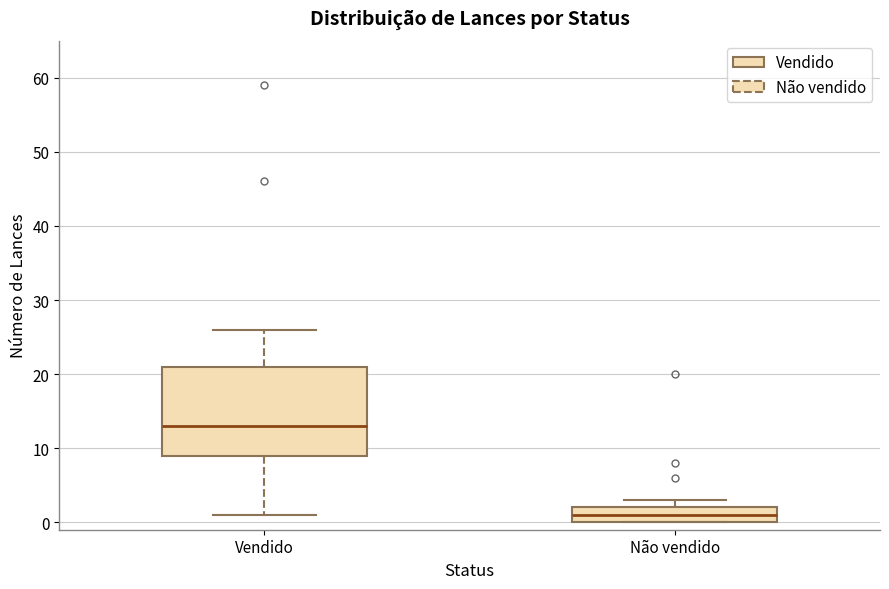

Which box's median line is the highest?

Vendido